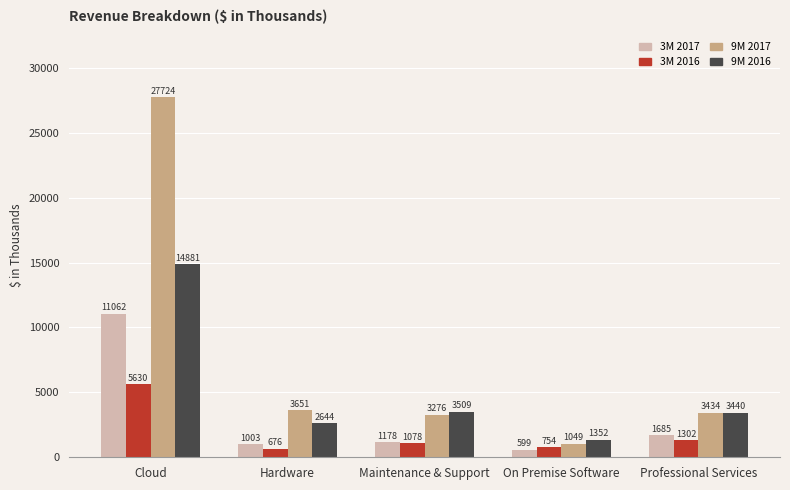

What is the approximate value of 3M 2017 at Maintenance & Support, to the nearest 50?

1200